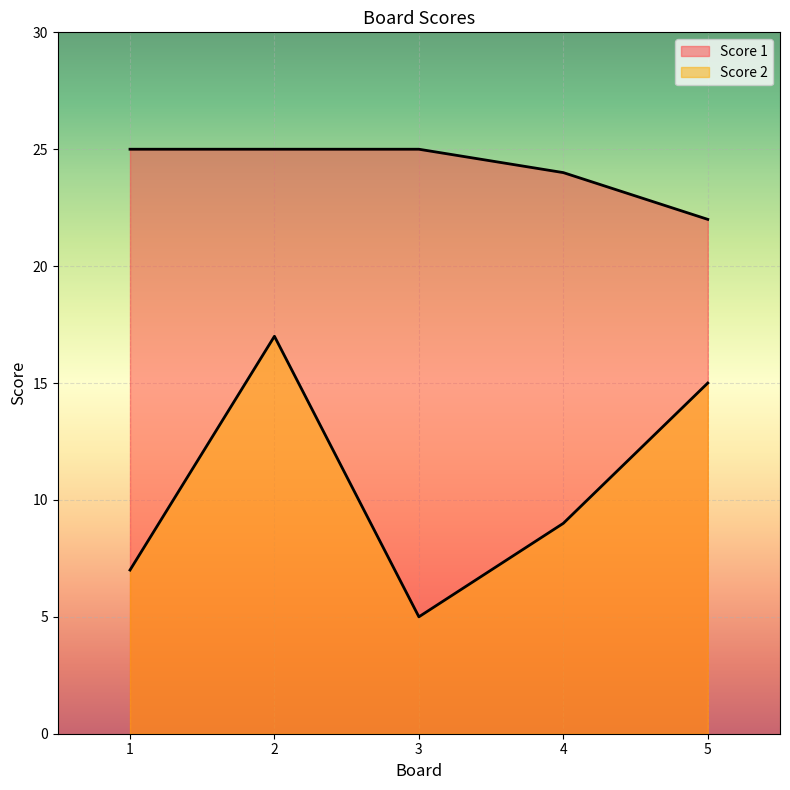

Reading right to left, transcribe all the data shown in this chart.

Score 2: 15	9	5	17	7
Score 1: 22	24	25	25	25